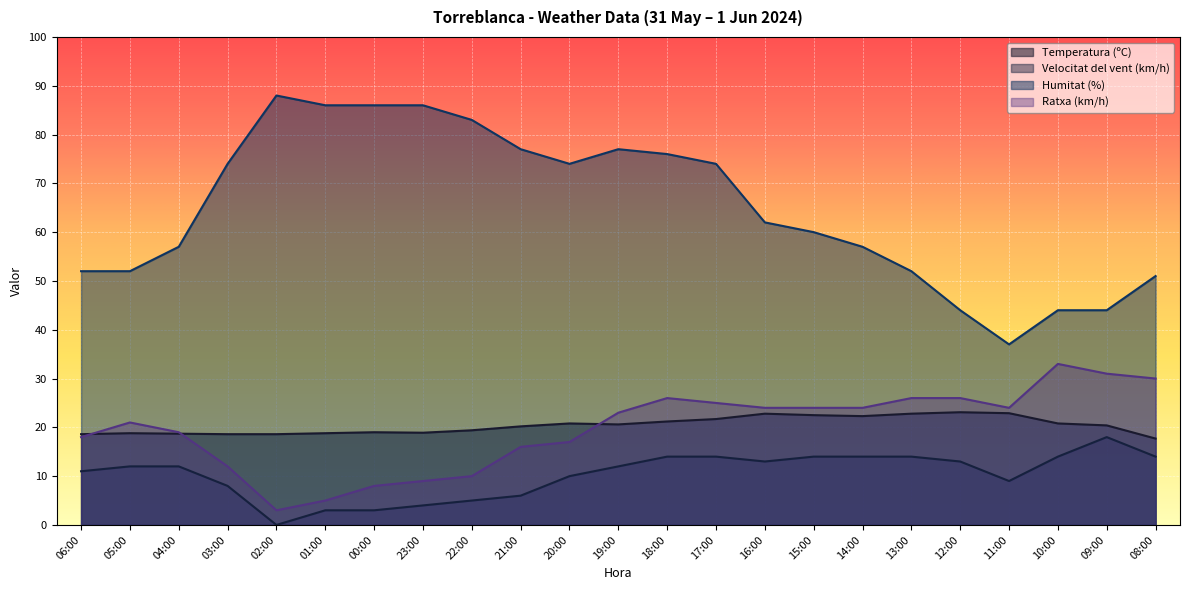

Is it true that Ratxa (km/h) equals 11.8 at 11:00?

False